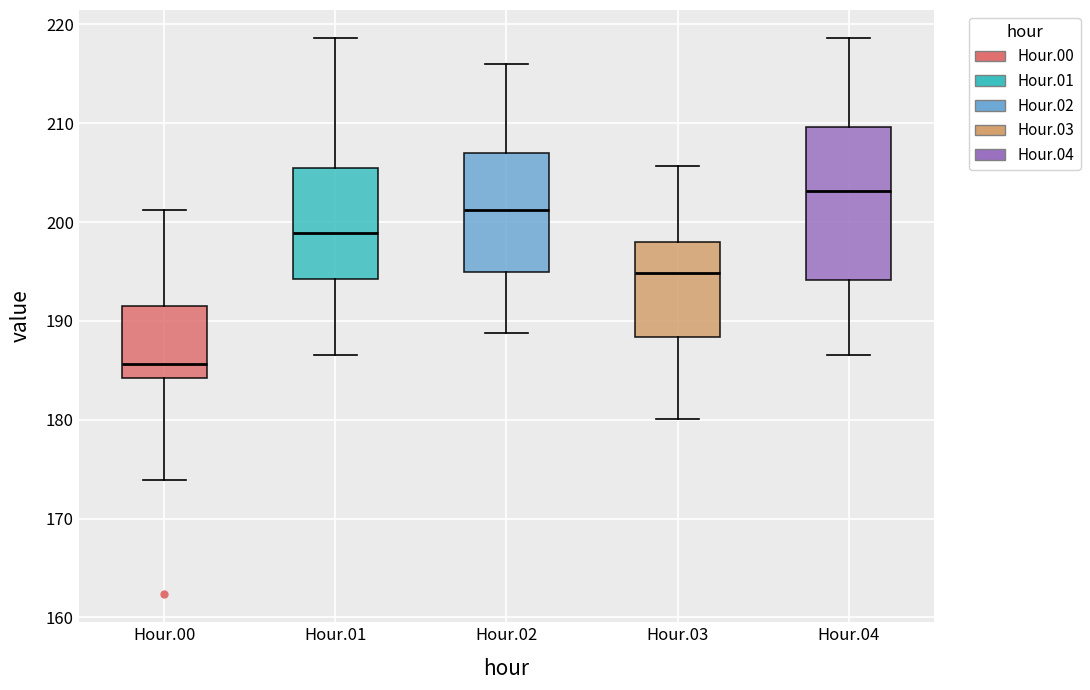

Reading left to right, read every box against the y-axis: the position of its median line, the range the box covers, and the ends of its whiskers. The values are not printed on the chart, so give them approximately, as read against the axis.

Hour.00: median 186, box 184 to 191, whiskers 174 to 201
Hour.01: median 199, box 194 to 206, whiskers 187 to 219
Hour.02: median 201, box 195 to 207, whiskers 189 to 216
Hour.03: median 195, box 188 to 198, whiskers 180 to 206
Hour.04: median 203, box 194 to 210, whiskers 187 to 219